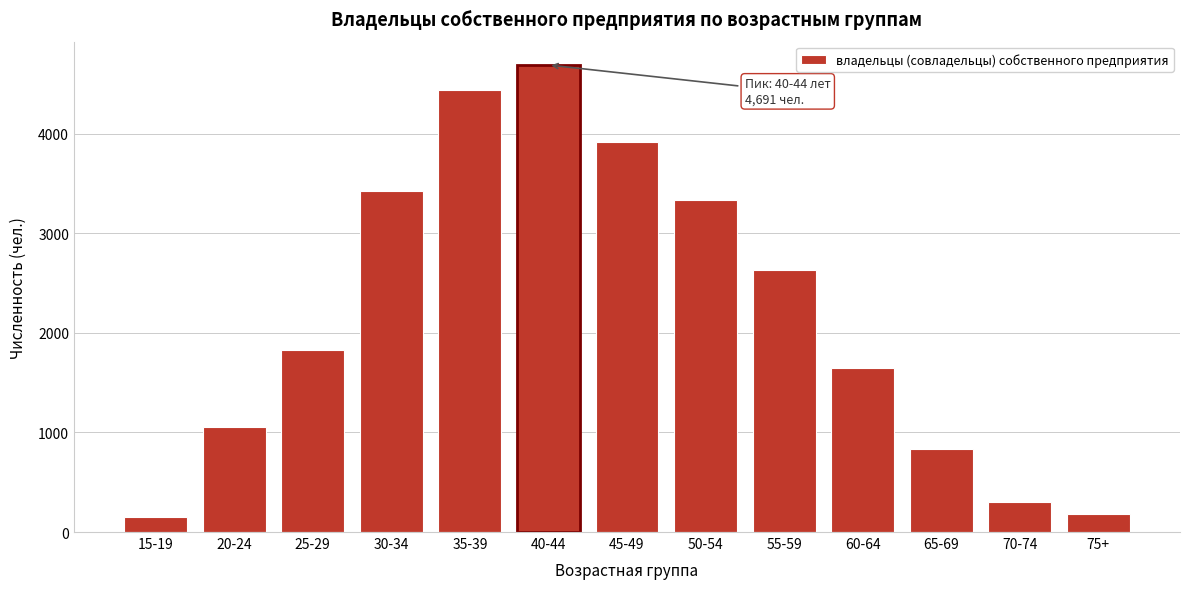

Reading left to right, transcribe all the data shown in this chart.

15-19=149	20-24=1051	25-29=1829	30-34=3421	35-39=4436	40-44=4691	45-49=3913	50-54=3336	55-59=2627	60-64=1644	65-69=834	70-74=304	75+=182